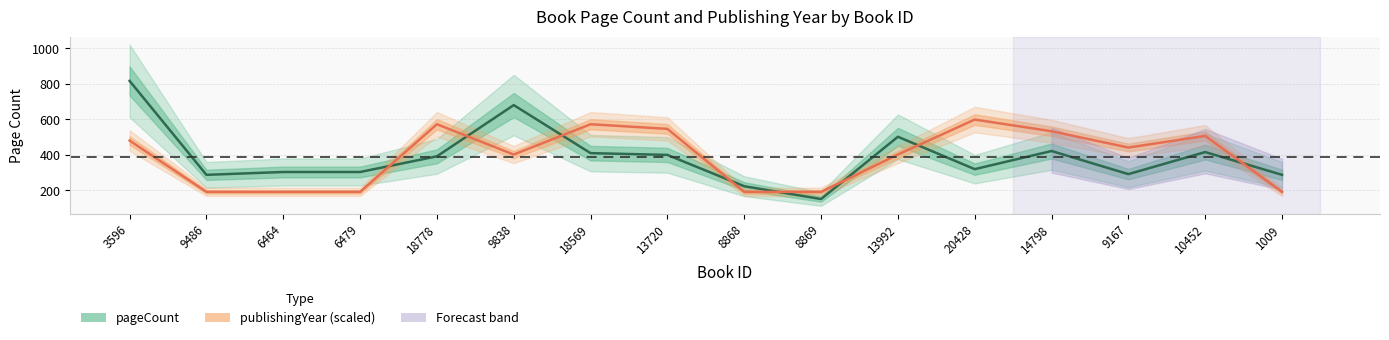

Does the chart have visible grid lines?

Yes